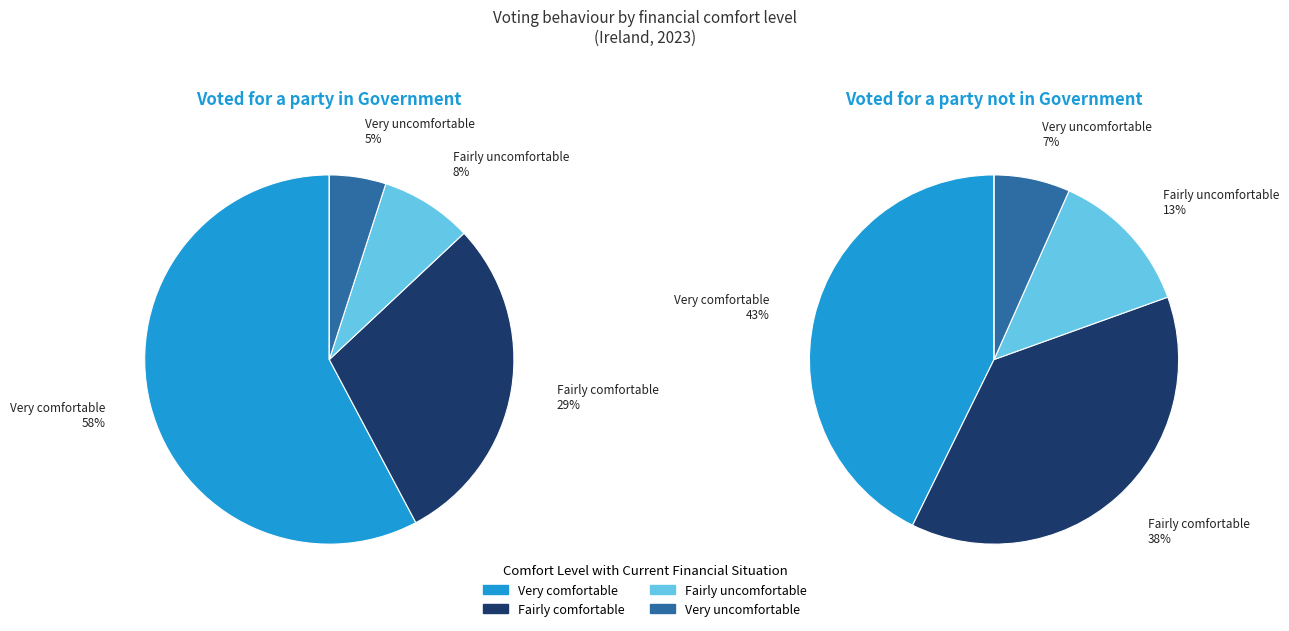

Does Very uncomfortable account for over 50% of the chart?

No